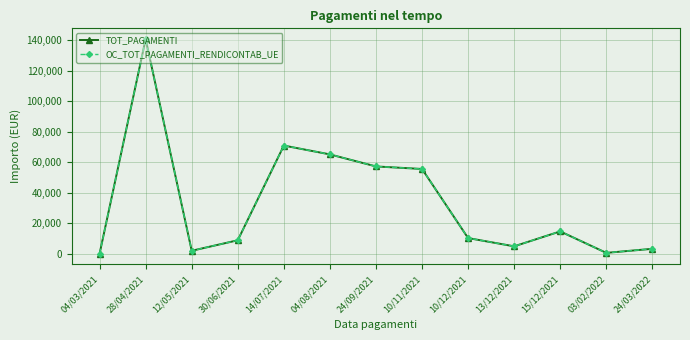

At which category does TOT_PAGAMENTI reach its first local peak?

28/04/2021